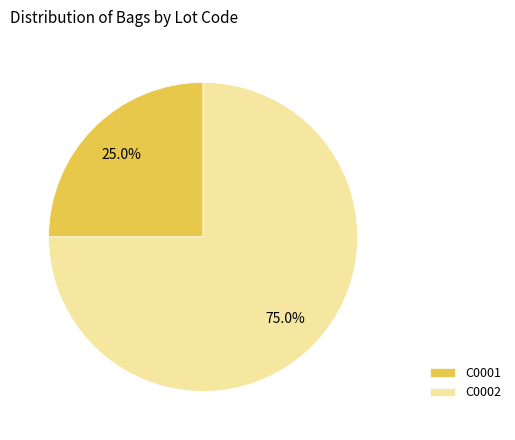

Does C0001 account for over 50% of the chart?

No